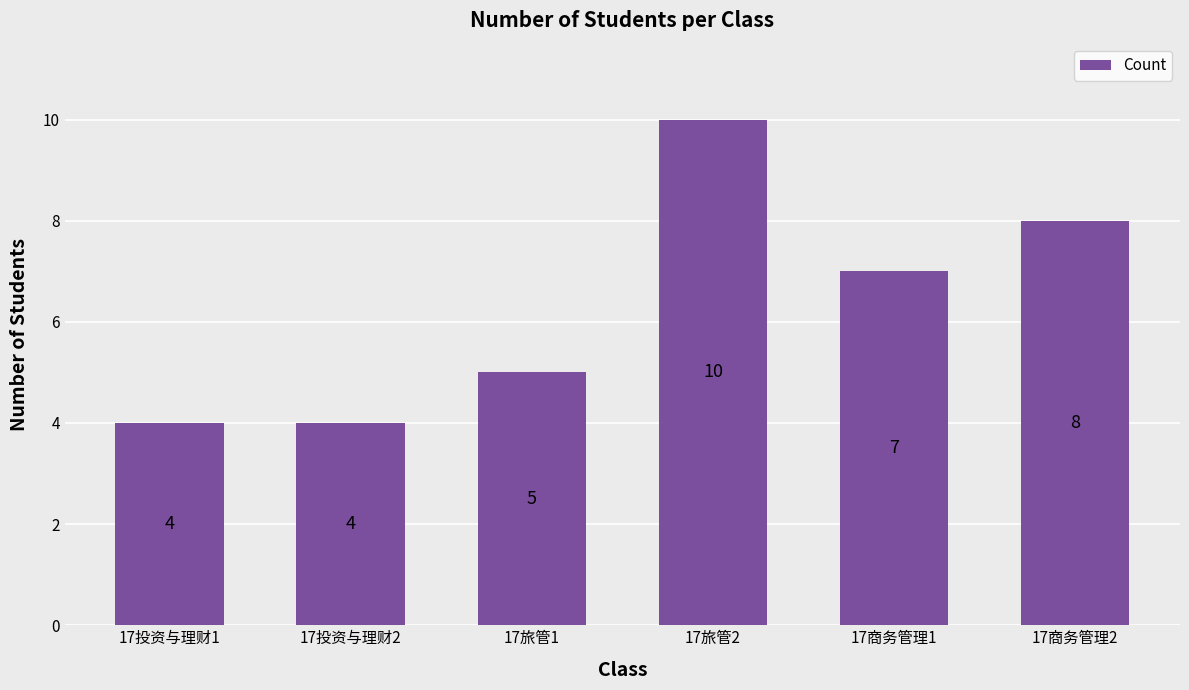

Where does the data first go above 7?

17旅管2